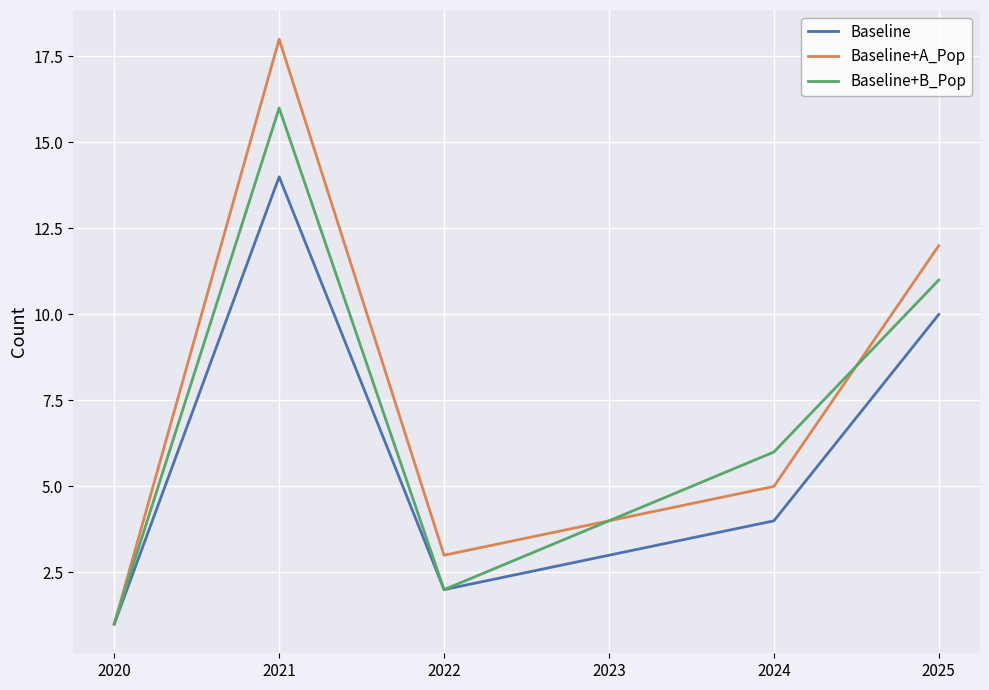

Reading left to right, list all the values displayed in this chart.

Baseline: 1	14	2	4	10
Baseline+A_Pop: 1	18	3	5	12
Baseline+B_Pop: 1	16	2	6	11